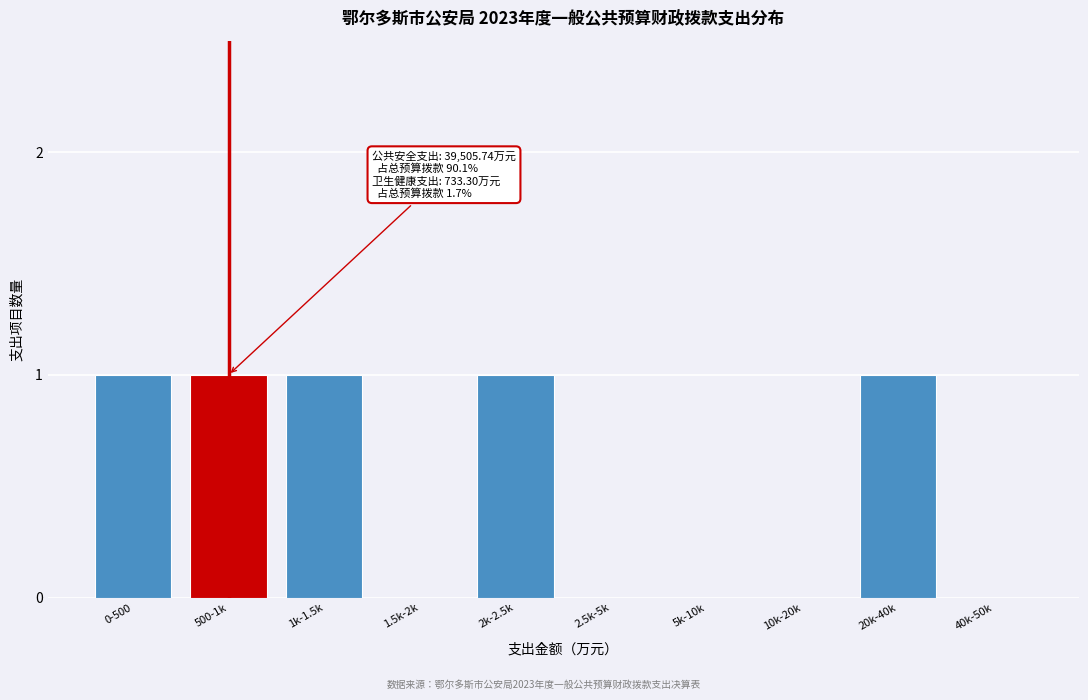

Which has a higher value, 10k-20k or 1k-1.5k?

1k-1.5k